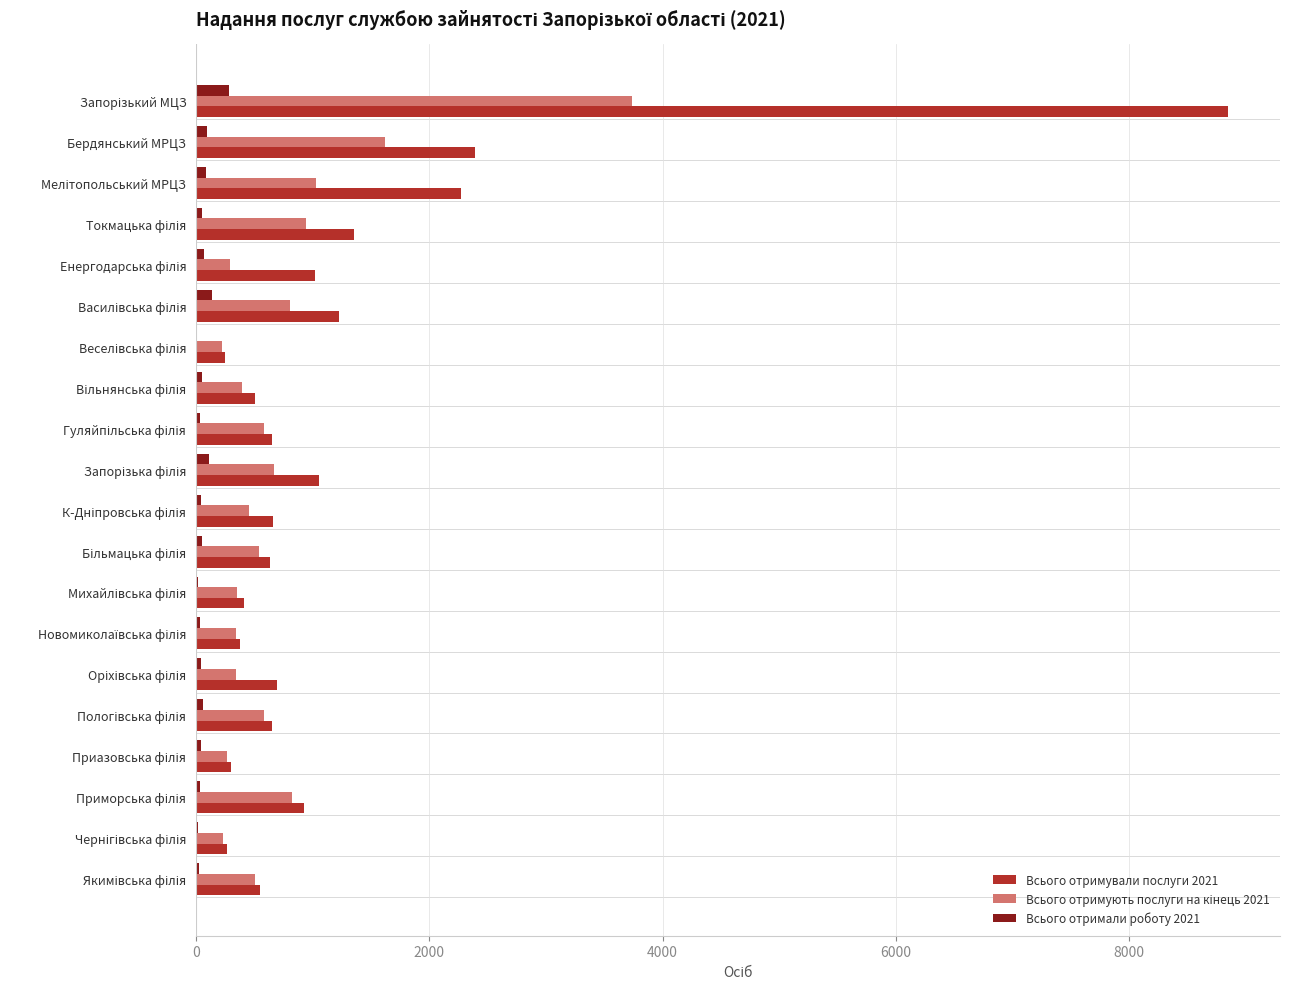

What is the greatest value displayed?

8851